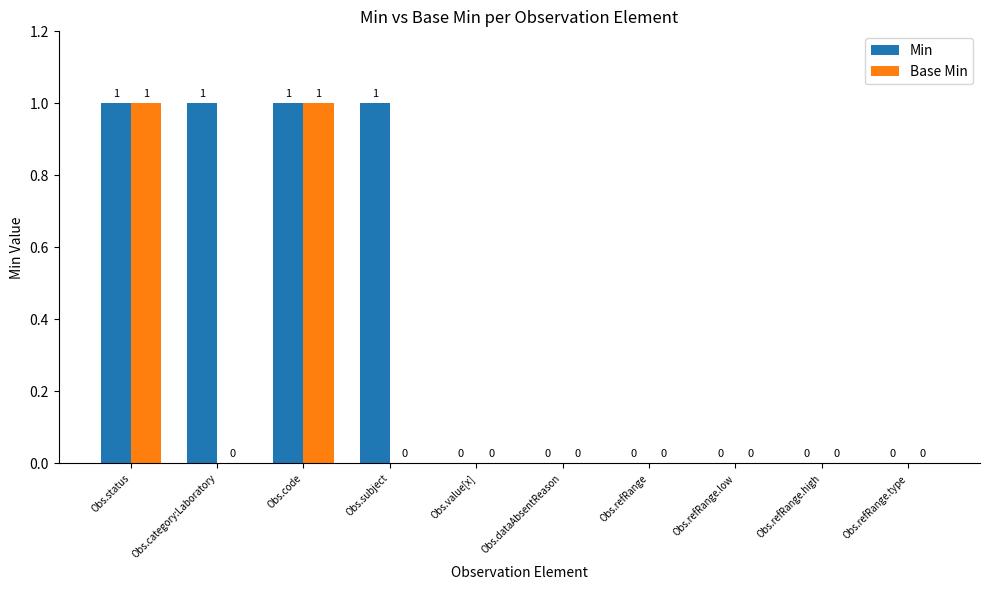

The value of Base Min at Obs.subject is 0. True or false?

True